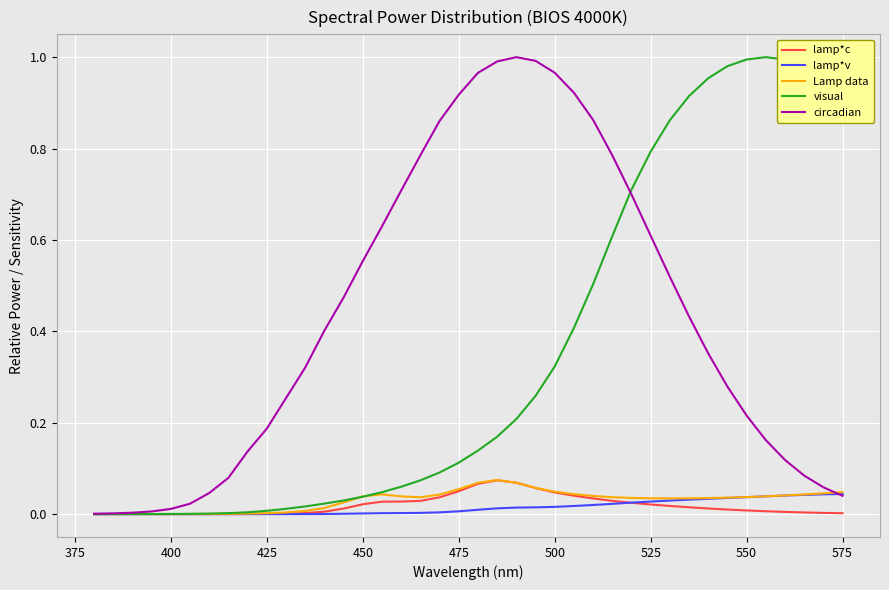

Does the chart display data point markers on the line(s)?

No